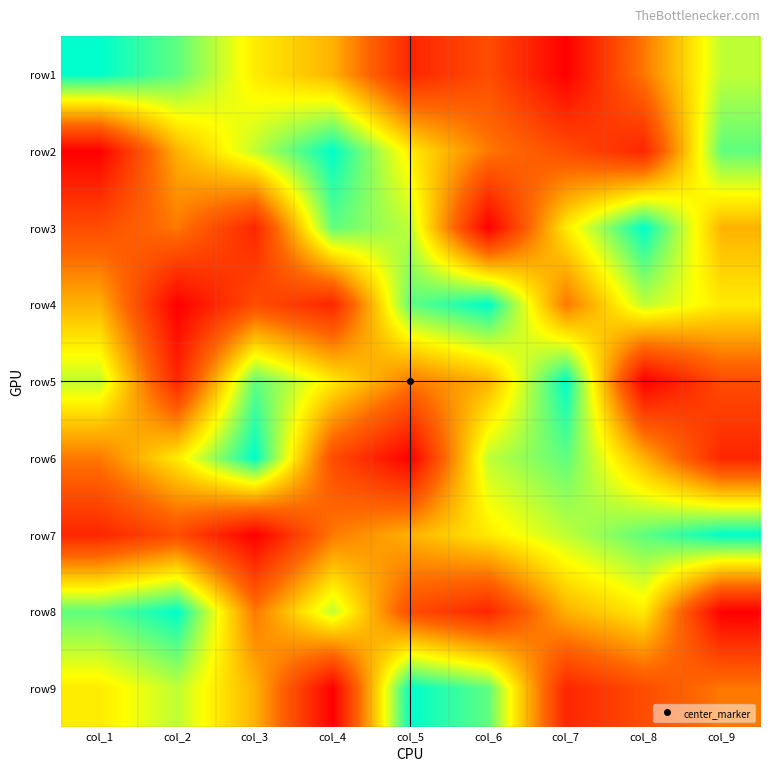

Reading left to right, what are all the values shown in this chart?

row1: col_1=9	col_2=8	col_3=6	col_4=5	col_5=2	col_6=3	col_7=1	col_8=4	col_9=7
row2: col_1=1	col_2=5	col_3=7	col_4=9	col_5=6	col_6=4	col_7=3	col_8=2	col_9=8
row3: col_1=3	col_2=4	col_3=2	col_4=8	col_5=7	col_6=1	col_7=6	col_8=9	col_9=5
row4: col_1=5	col_2=1	col_3=3	col_4=2	col_5=8	col_6=9	col_7=4	col_8=7	col_9=6
row5: col_1=7	col_2=2	col_3=8	col_4=6	col_5=4	col_6=5	col_7=9	col_8=1	col_9=3
row6: col_1=4	col_2=6	col_3=9	col_4=3	col_5=1	col_6=7	col_7=8	col_8=5	col_9=2
row7: col_1=2	col_2=3	col_3=1	col_4=4	col_5=5	col_6=6	col_7=7	col_8=8	col_9=9
row8: col_1=8	col_2=9	col_3=4	col_4=7	col_5=3	col_6=2	col_7=5	col_8=6	col_9=1
row9: col_1=6	col_2=7	col_3=5	col_4=1	col_5=9	col_6=8	col_7=2	col_8=3	col_9=4